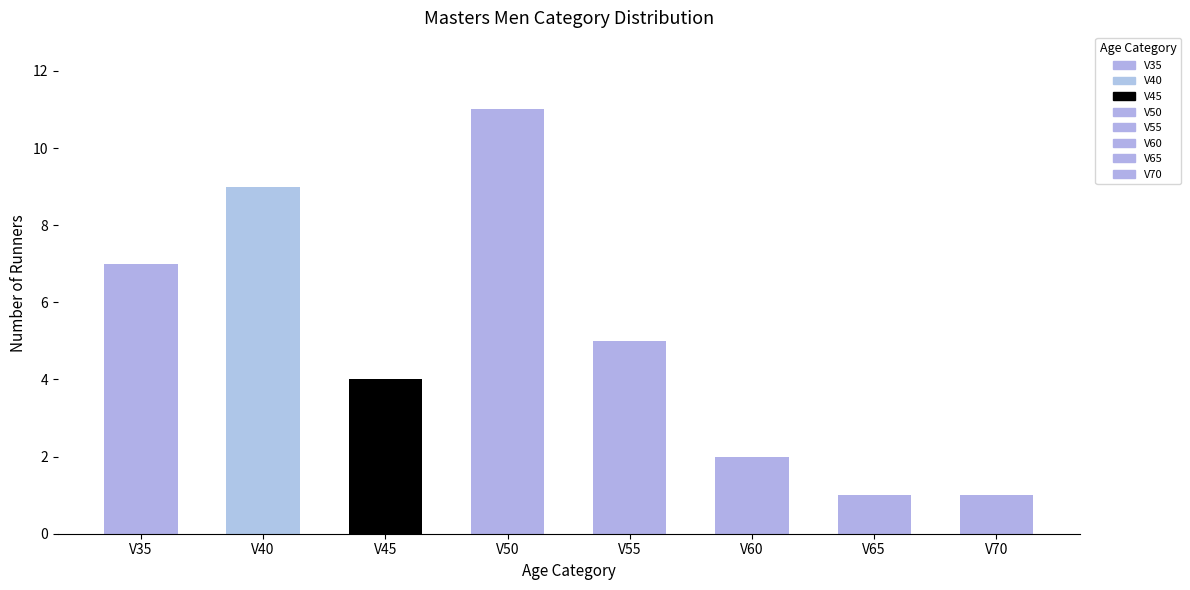

Reading left to right, list all the values displayed in this chart.

7	9	4	11	5	2	1	1